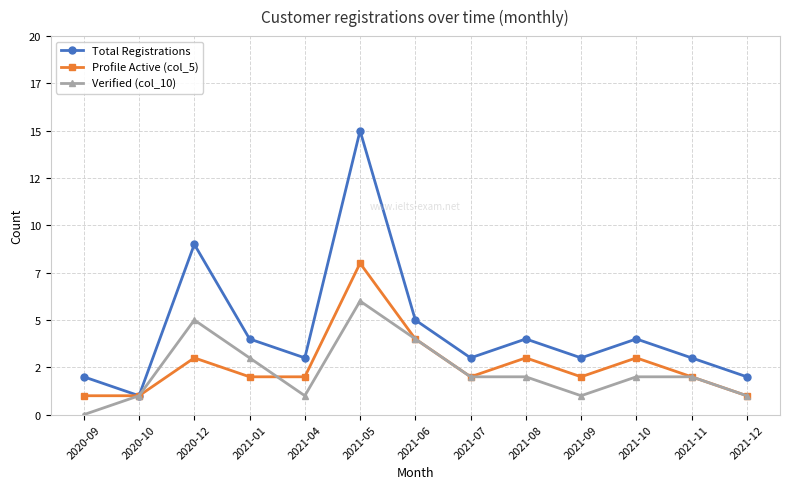

How many times do Profile Active (col_5) and Verified (col_10) cross each other?

1